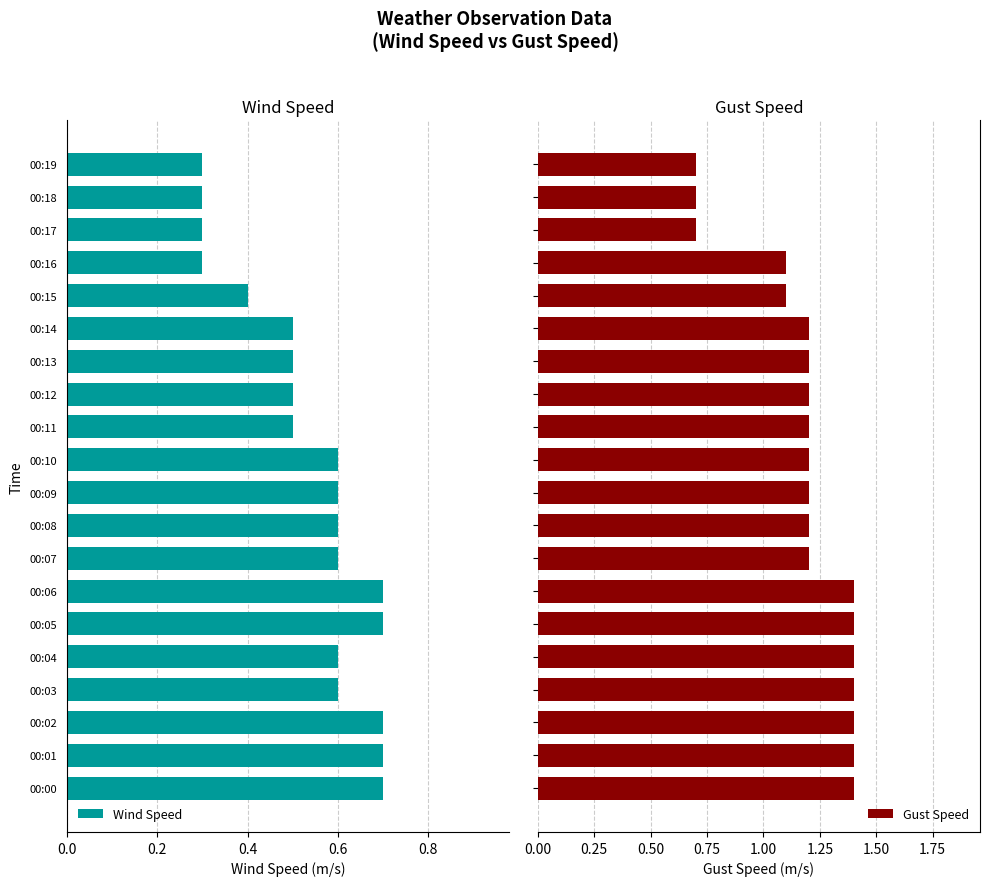

Reading left to right, list all the values displayed in this chart.

Wind Speed: 0.7	0.7	0.7	0.6	0.6	0.7	0.7	0.6	0.6	0.6	0.6	0.5	0.5	0.5	0.5	0.4	0.3	0.3	0.3	0.3
Gust Speed: 1.4	1.4	1.4	1.4	1.4	1.4	1.4	1.2	1.2	1.2	1.2	1.2	1.2	1.2	1.2	1.1	1.1	0.7	0.7	0.7